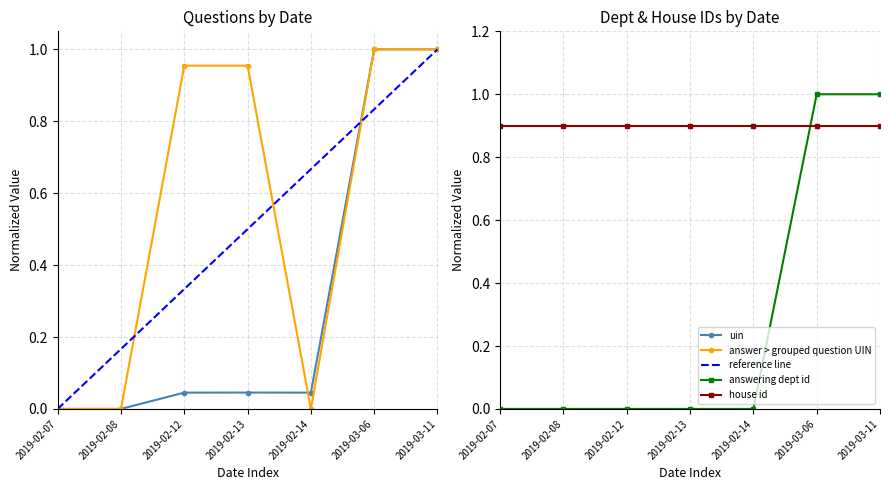

At which category does the chart reach its peak across all series?

2019-03-11